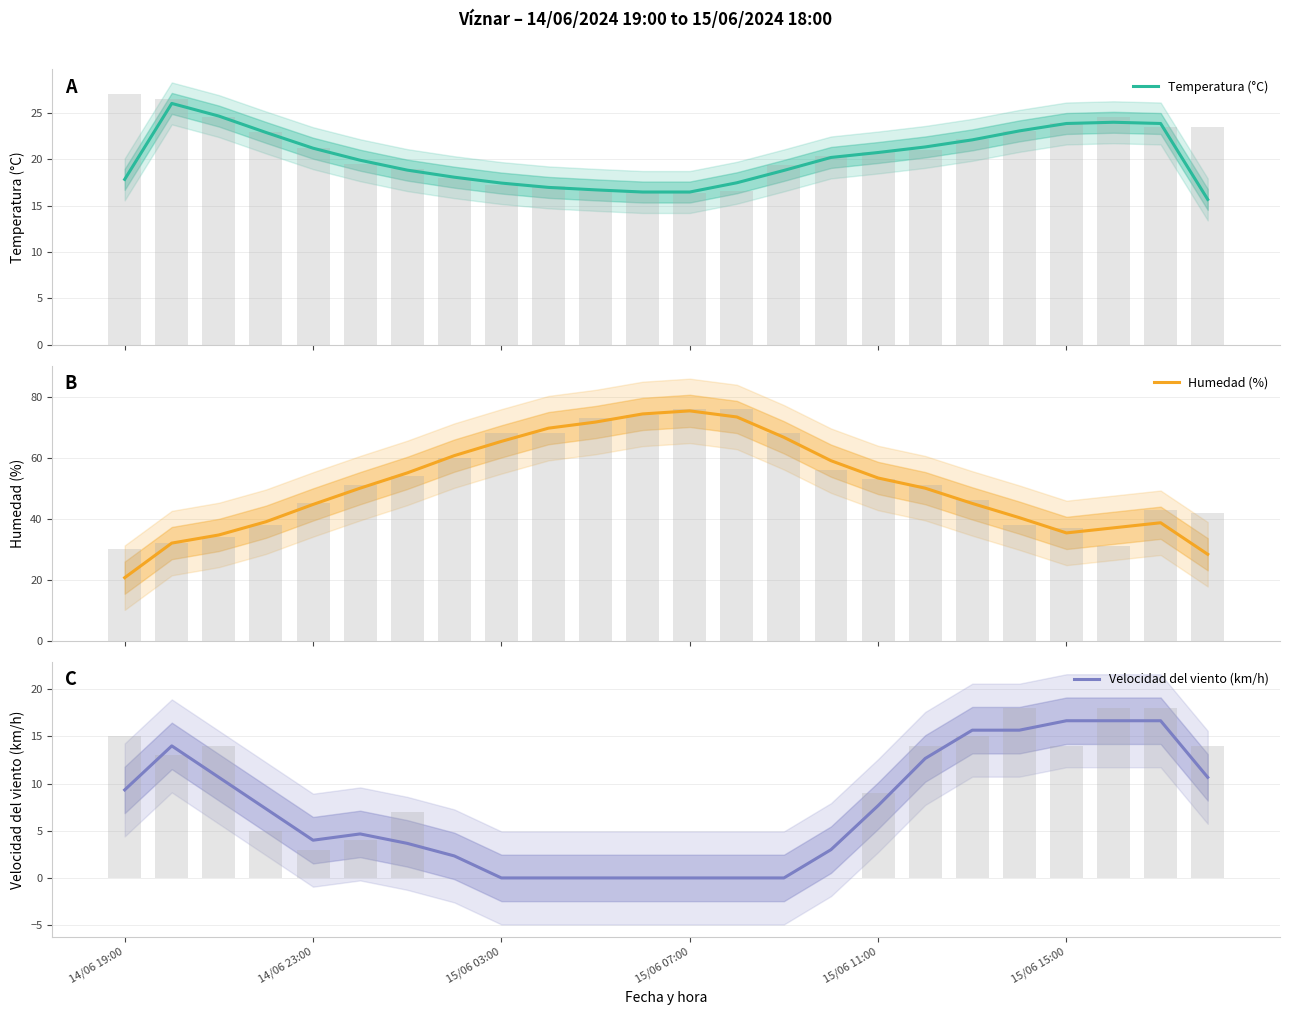

Which has a higher value, 10 or 17?

17